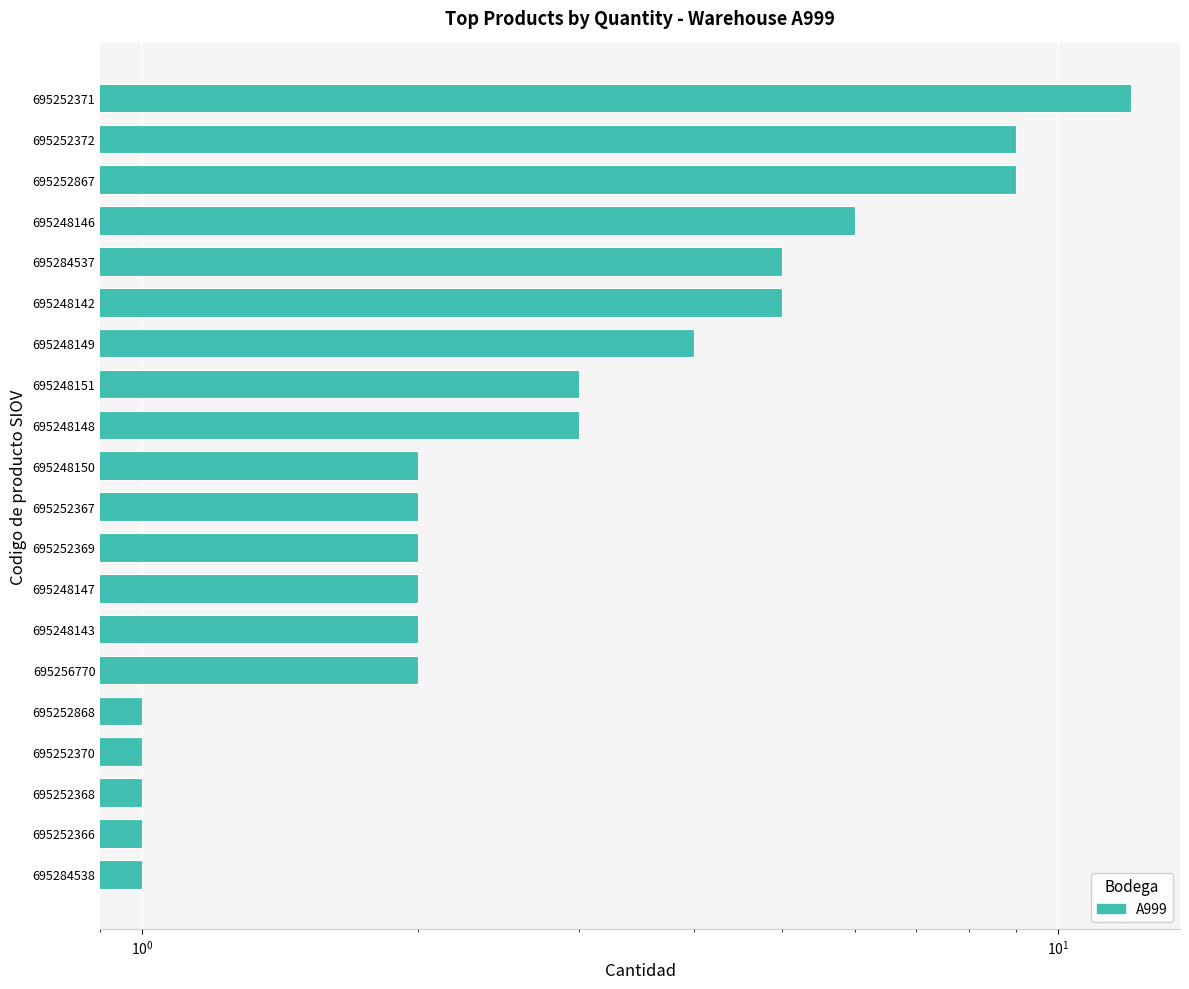

How many categories are shown in the chart?

20